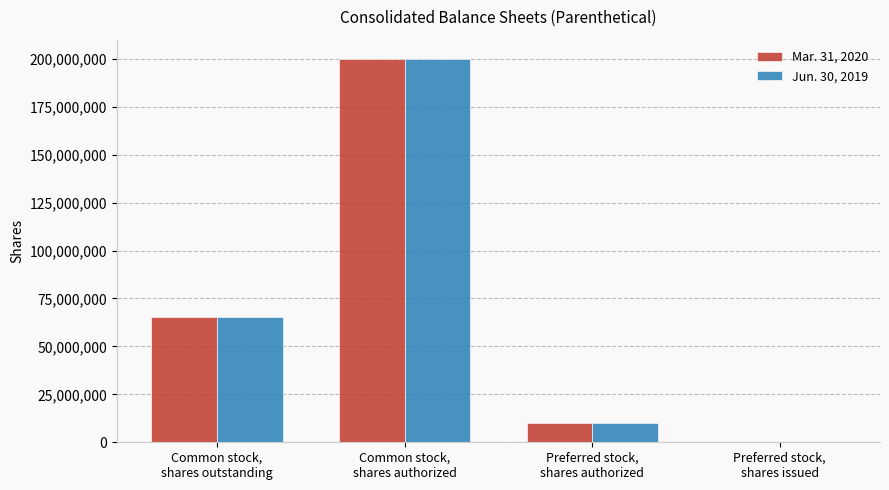

What is the greatest value displayed?

200000000